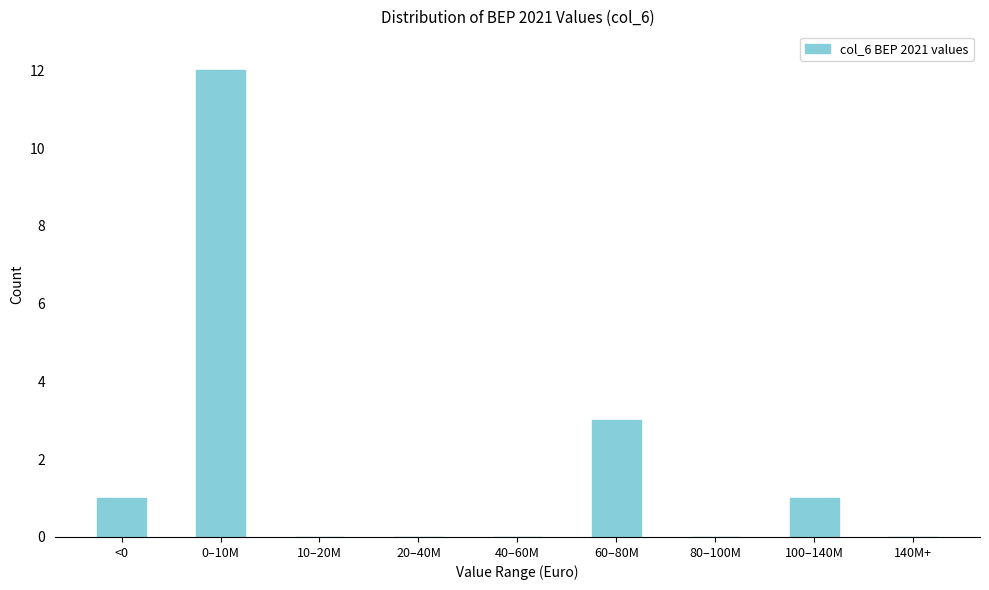

Reading left to right, what are all the values shown in this chart?

<0=1	0–10M=12	10–20M=0	20–40M=0	40–60M=0	60–80M=3	80–100M=0	100–140M=1	140M+=0